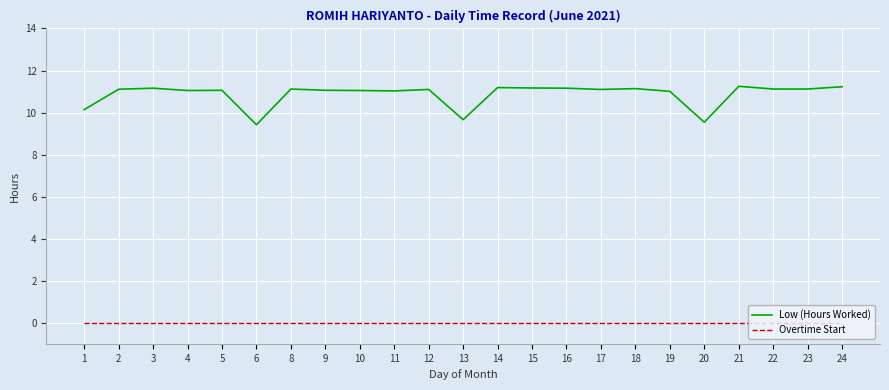

True or false: Low (Hours Worked) and Overtime Start intersect in this chart.

False